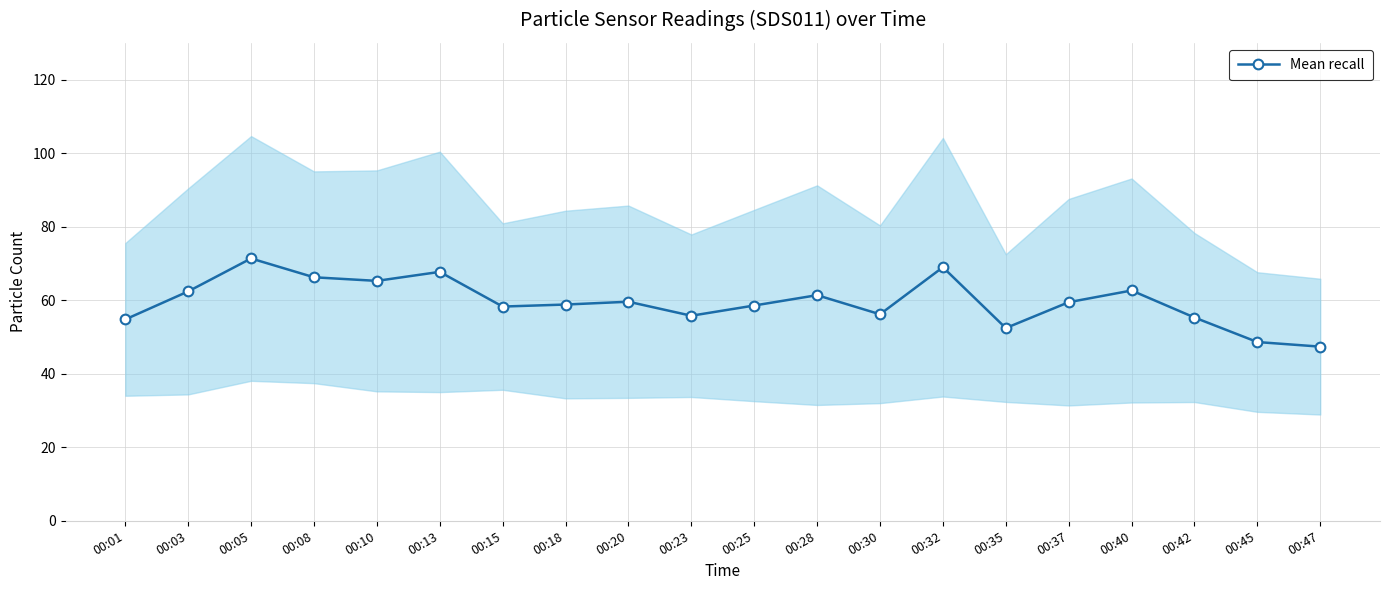

List the labels in order of value, largest first.

00:05, 00:32, 00:13, 00:08, 00:10, 00:40, 00:03, 00:28, 00:20, 00:37, 00:18, 00:25, 00:15, 00:30, 00:23, 00:42, 00:01, 00:35, 00:45, 00:47